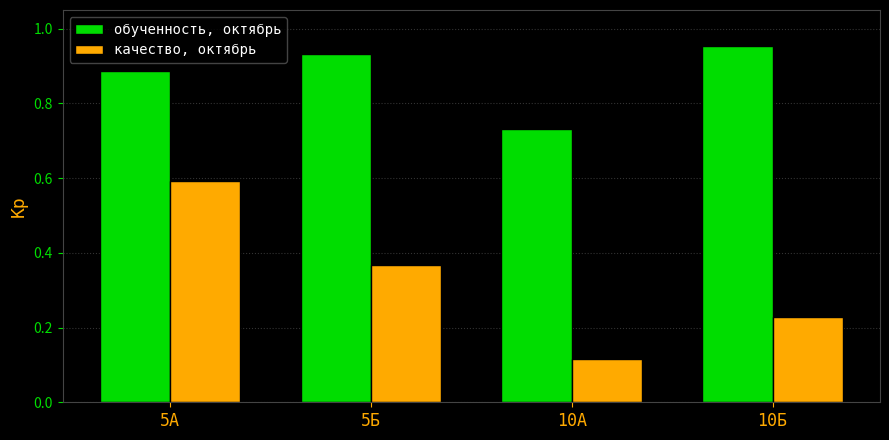

What is the label of the 4th bar from the right?

5А